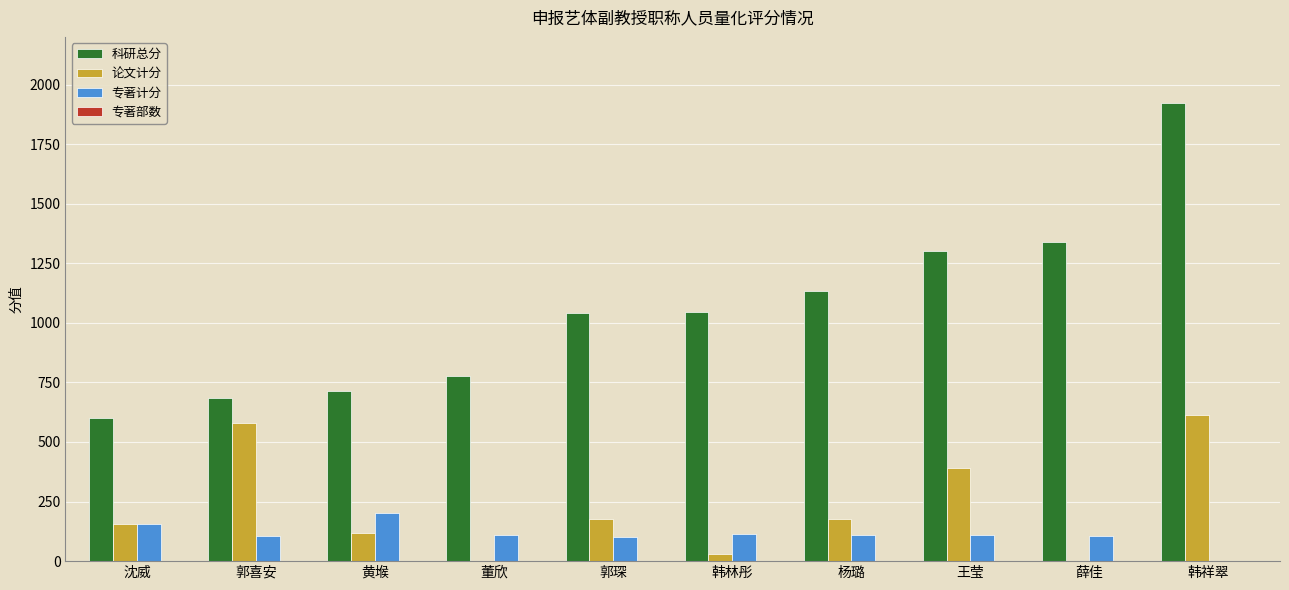

Which series has the largest total across all categories?

科研总分